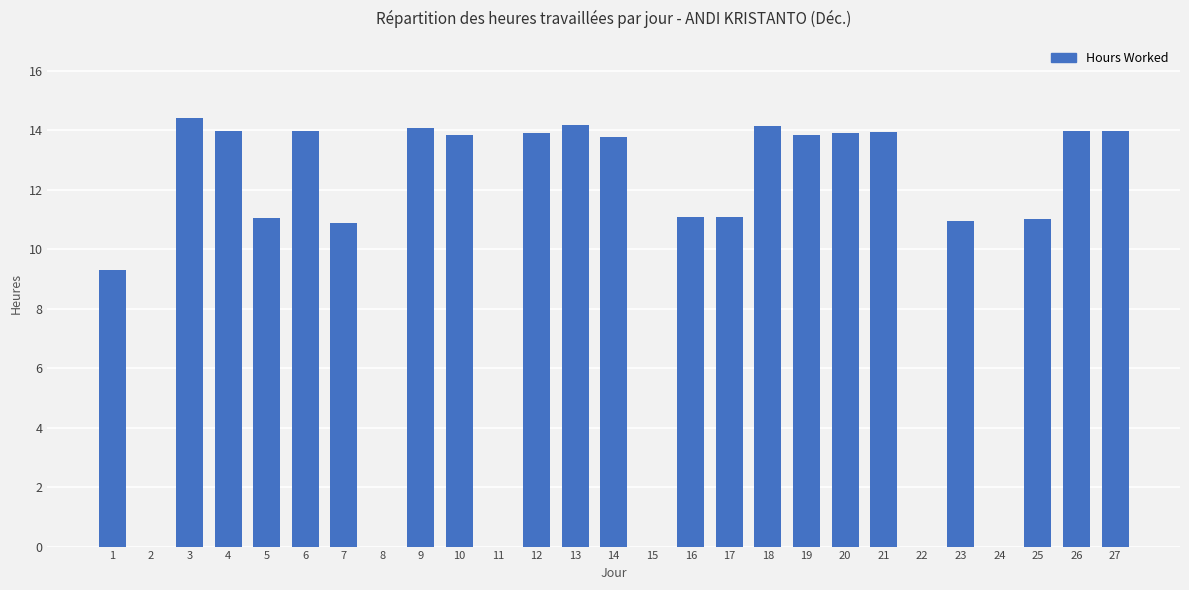

How many values exceed 13?

14